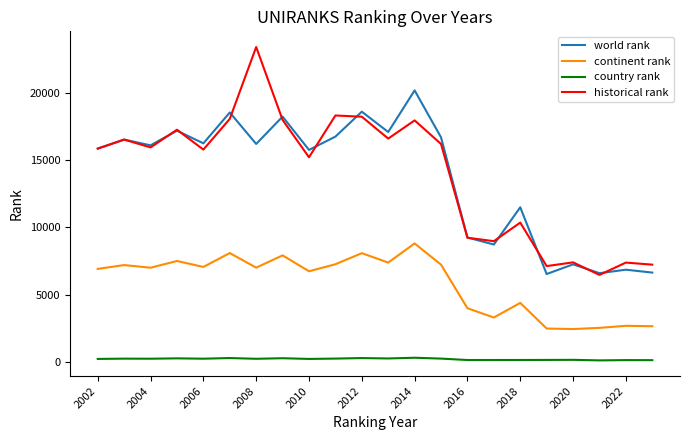

True or false: historical rank and country rank cross at least once.

False